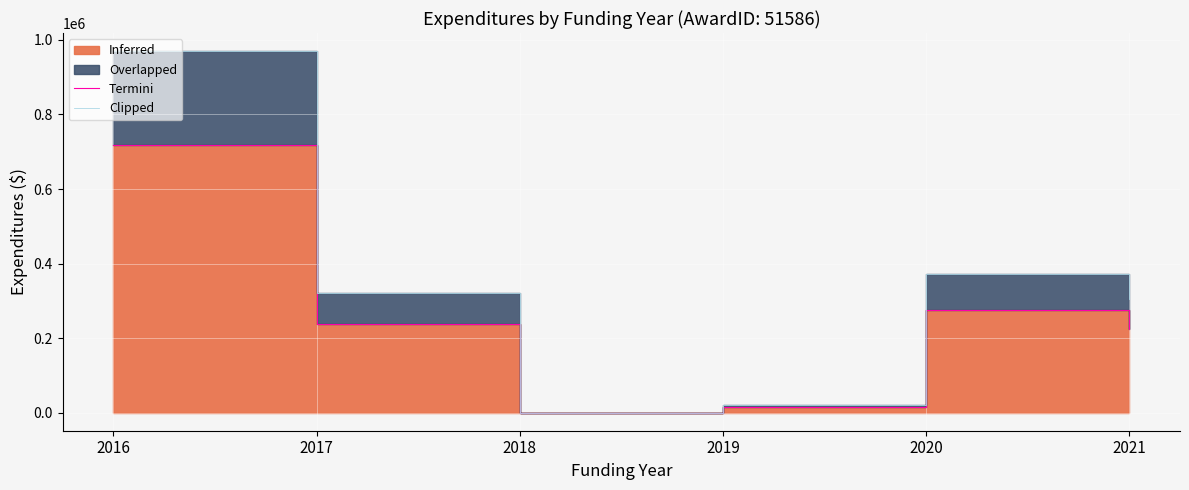

What is the average value of the Termini series?

245452.8